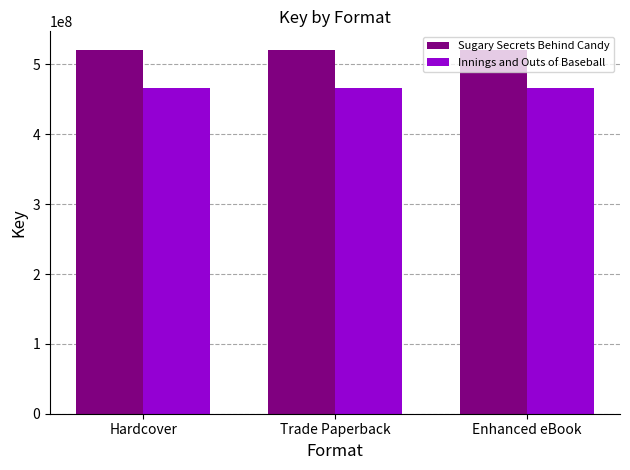

What is the total value across all series at Trade Paperback?

986958610